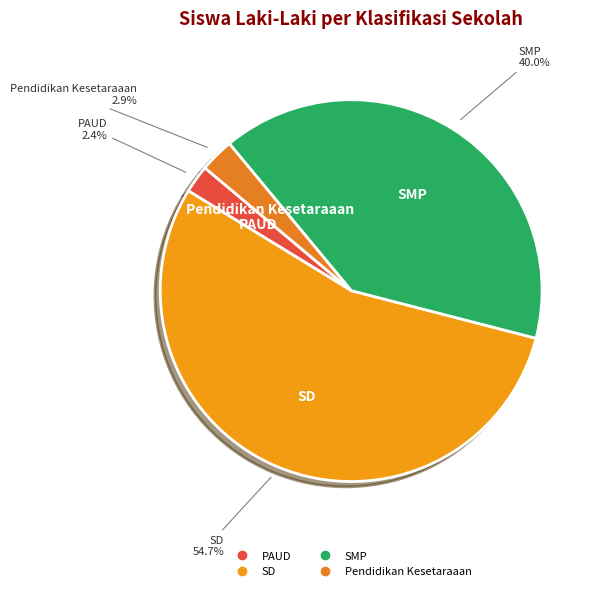

Does SD represent more than half of the total?

Yes